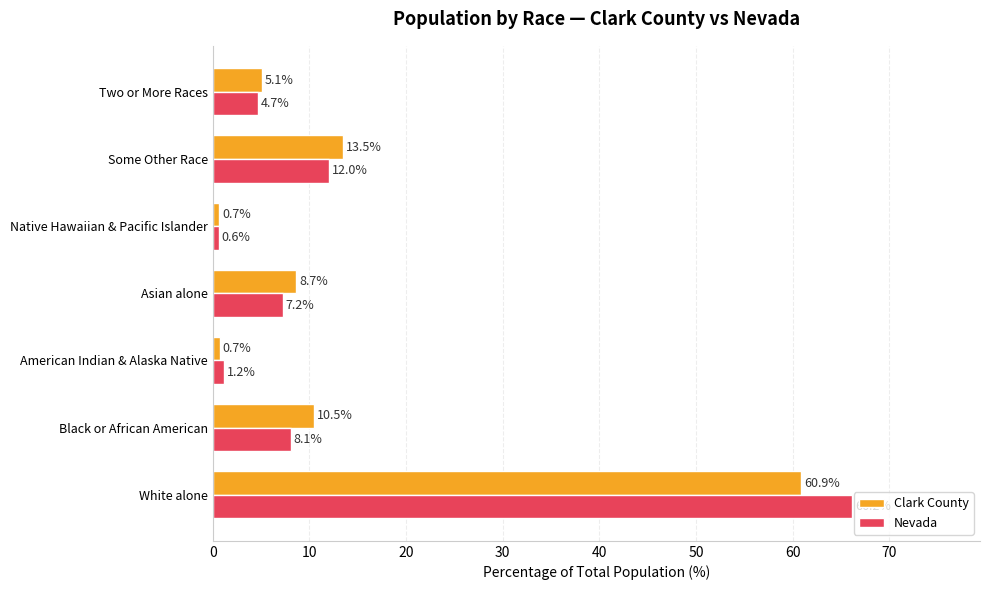

Which series changed the most between Black or African American and Some Other Race?

Nevada